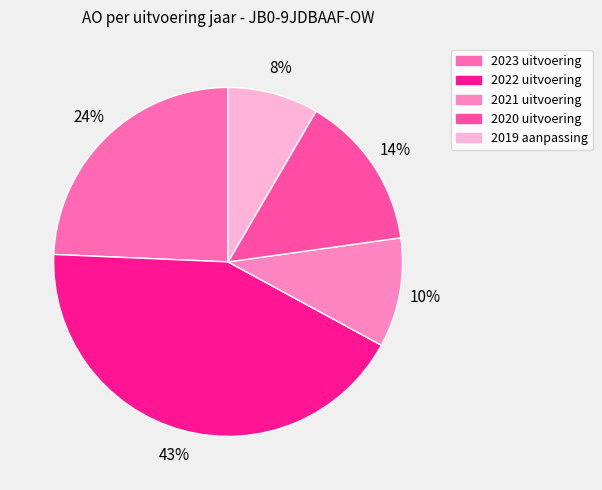

Which slice is the smallest?

2019 aanpassing